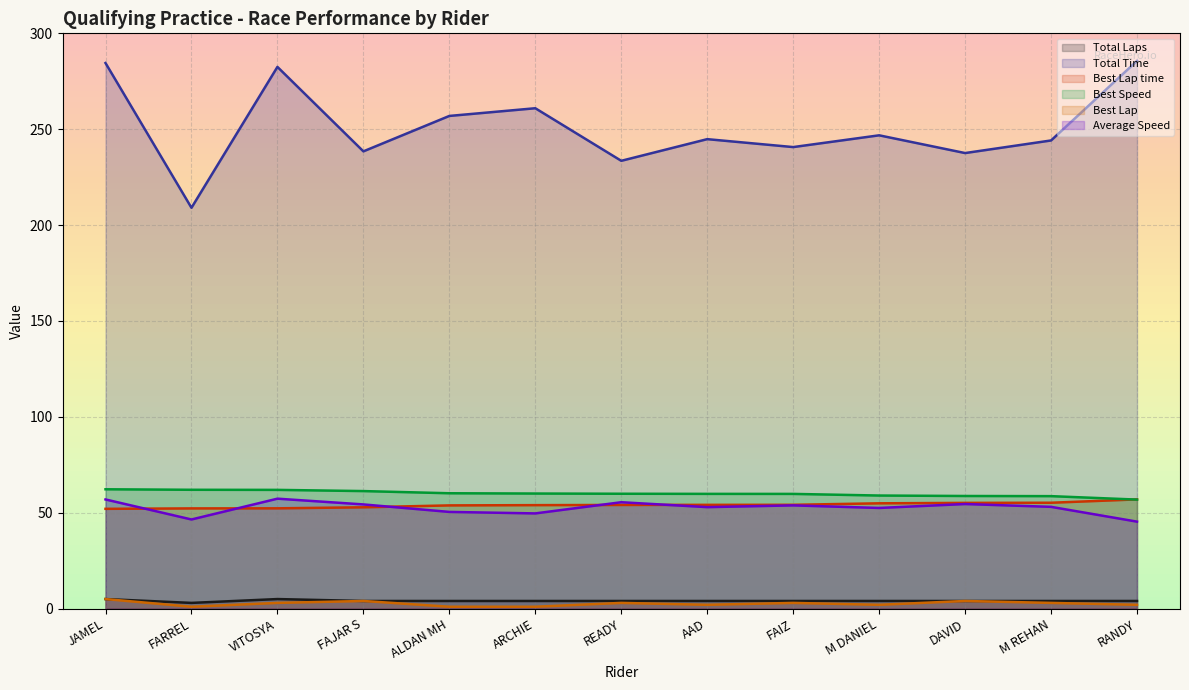

What are all the series names shown in the legend?

Total Laps, Total Time, Best Lap time, Best Speed, Best Lap, Average Speed